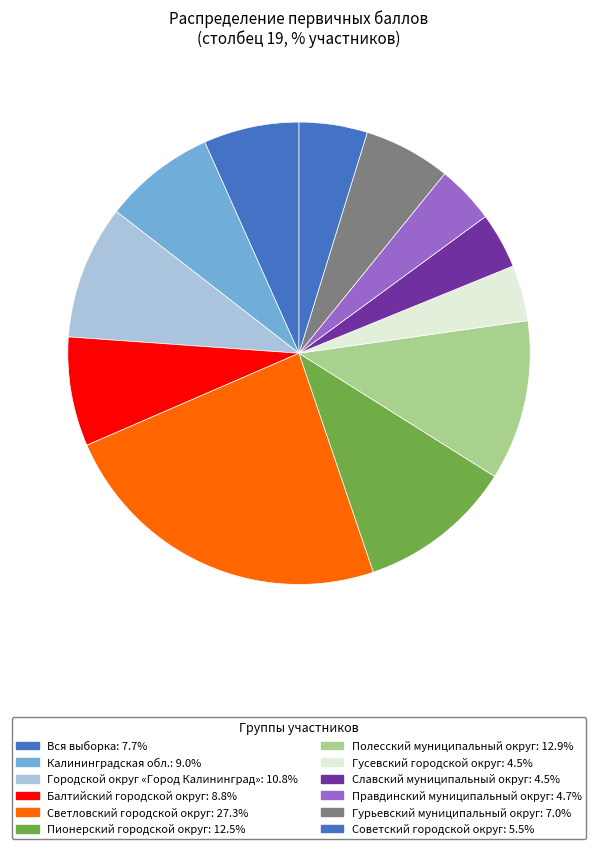

What is the total percentage of Светловский городской округ and Гурьевский муниципальный округ?

29.8%